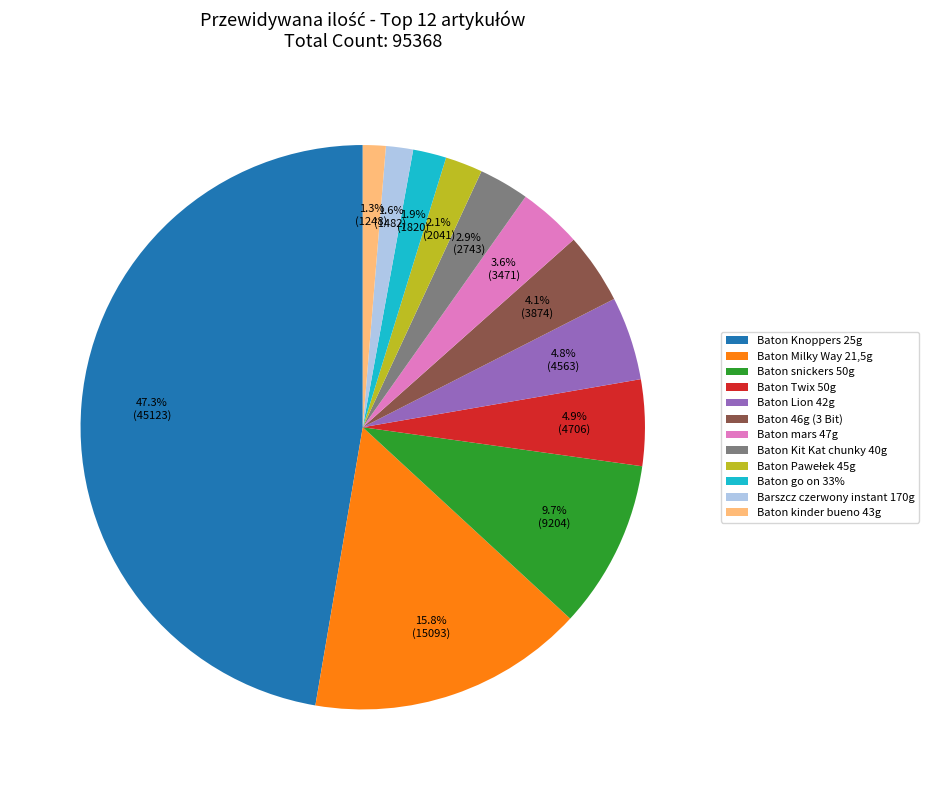

Between Baton go on 33% and Baton mars 47g, which is larger?

Baton mars 47g